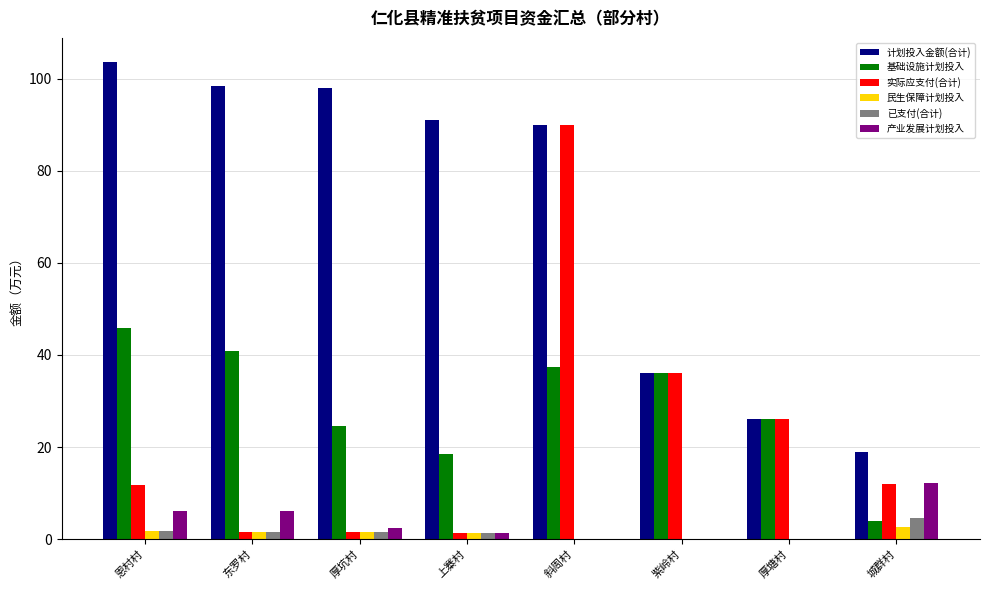

What is the sum of all 计划投入金额(合计) values?

562.0